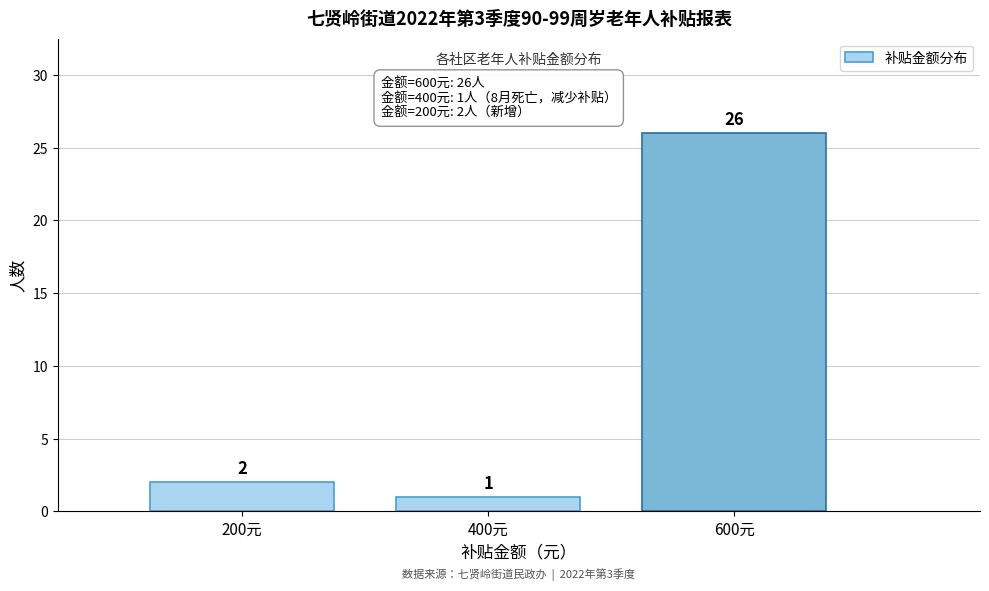

Reading left to right, list all the values displayed in this chart.

200元=2	400元=1	600元=26